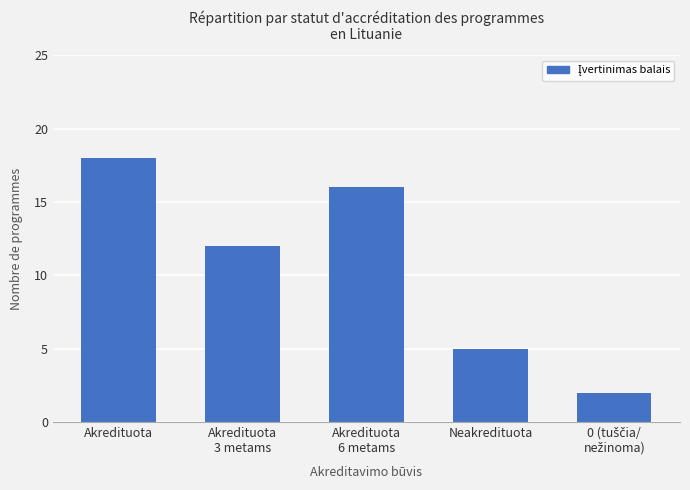

What is the value of the 3rd bar from the left?

16